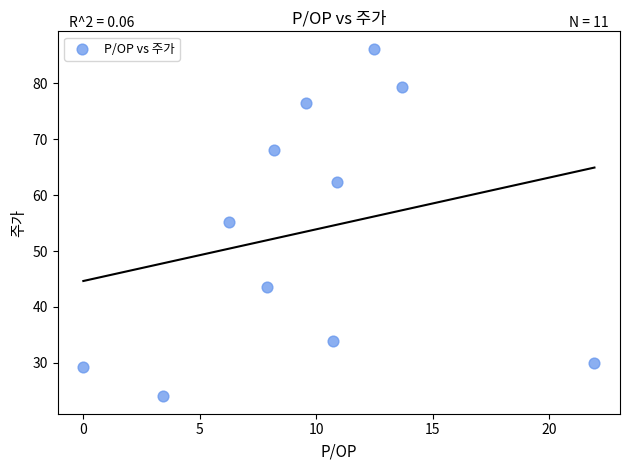

What is the range of X values (max minus min)?

21.9